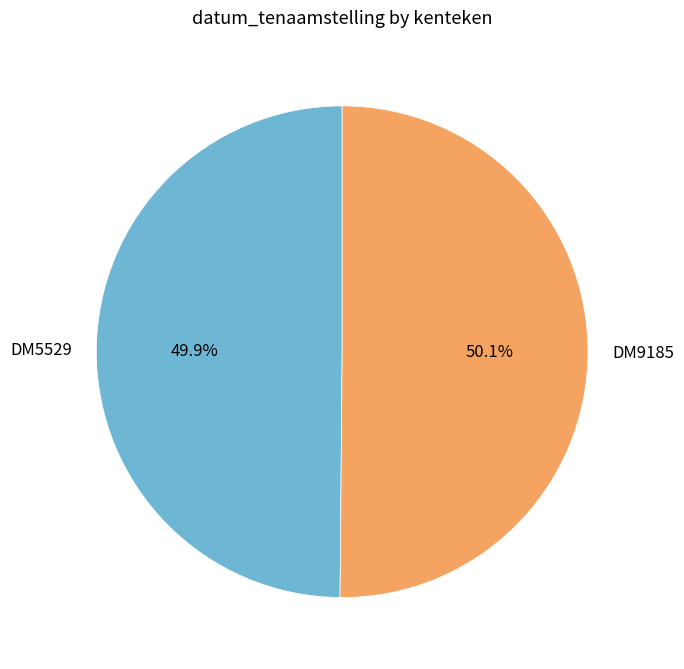

Is there a majority slice in this chart?

Yes